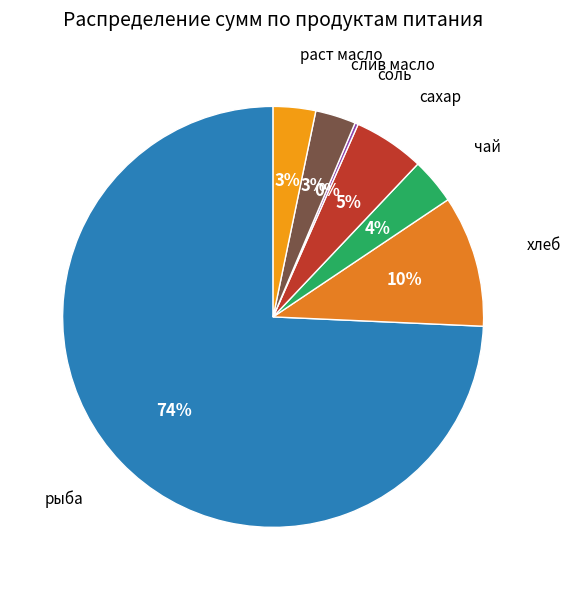

Between сахар and рыба, which is larger?

рыба